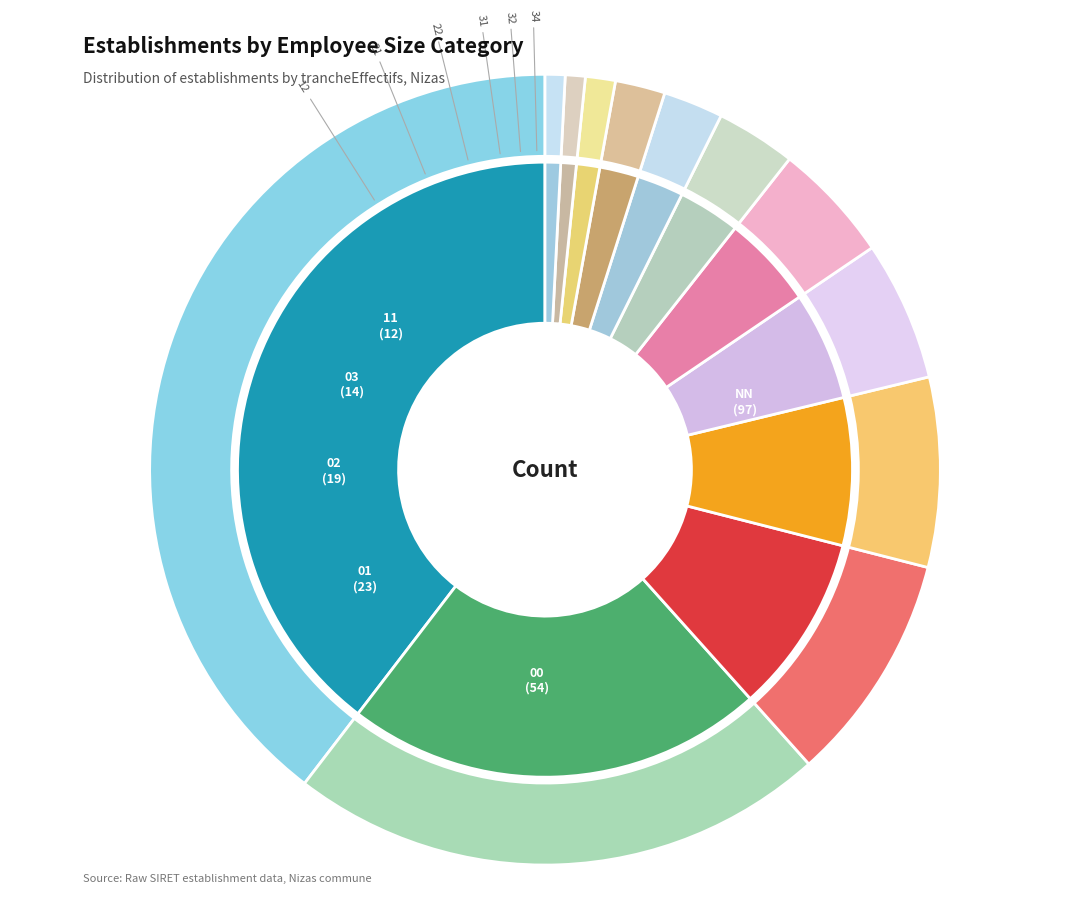

What percentage do 31 and 11 together represent?

6.1%